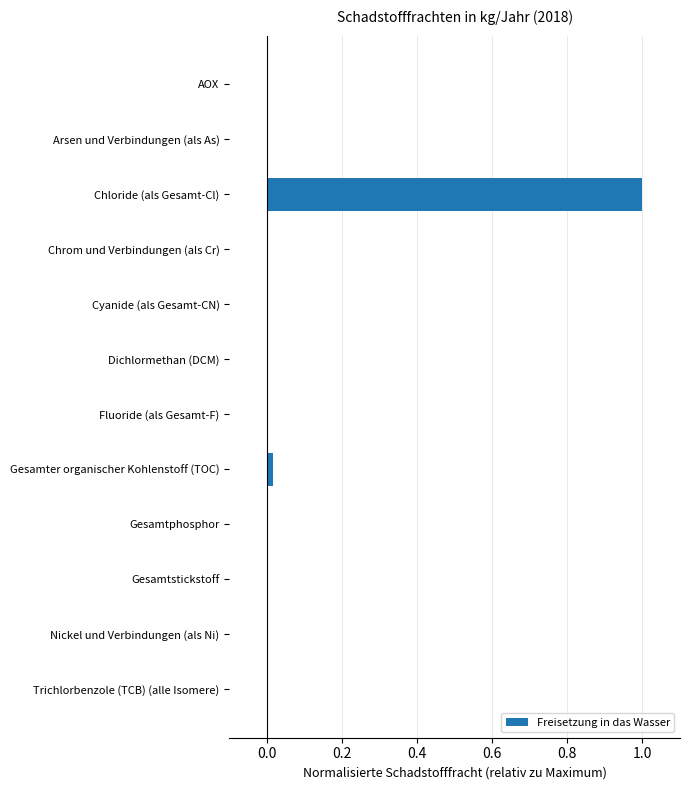

Which label corresponds to the largest value in the chart?

Chloride (als Gesamt-Cl)